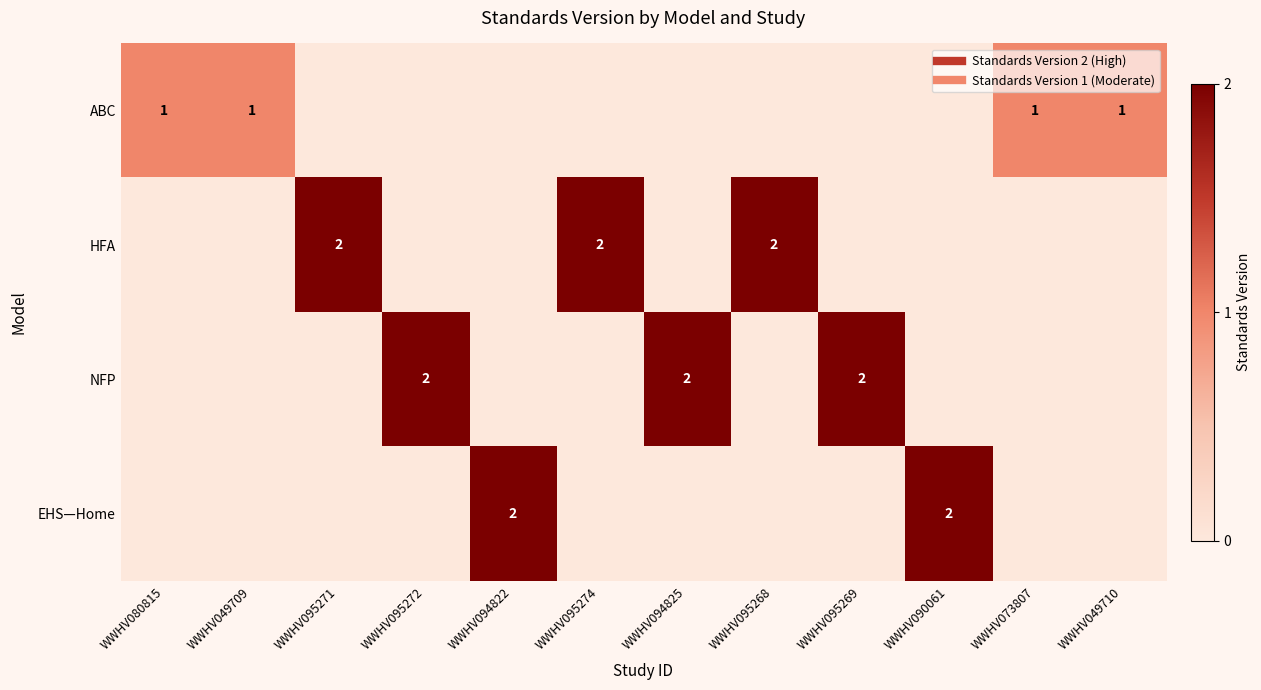

The value of HFA at WWHV049710 is 0. True or false?

True